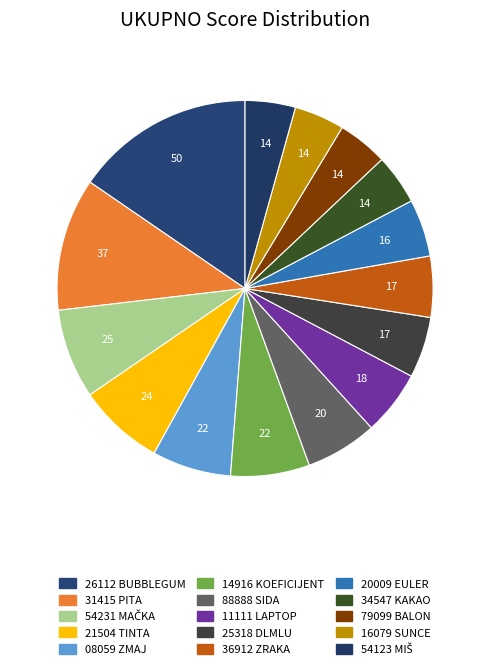

Count the number of slices in the pie.

15